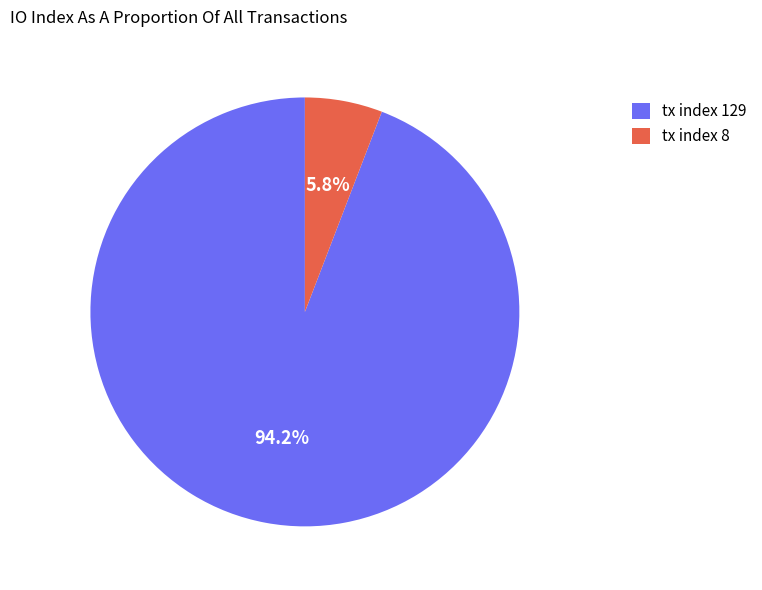

The tx index 8 slice represents 1% of the pie. True or false?

False